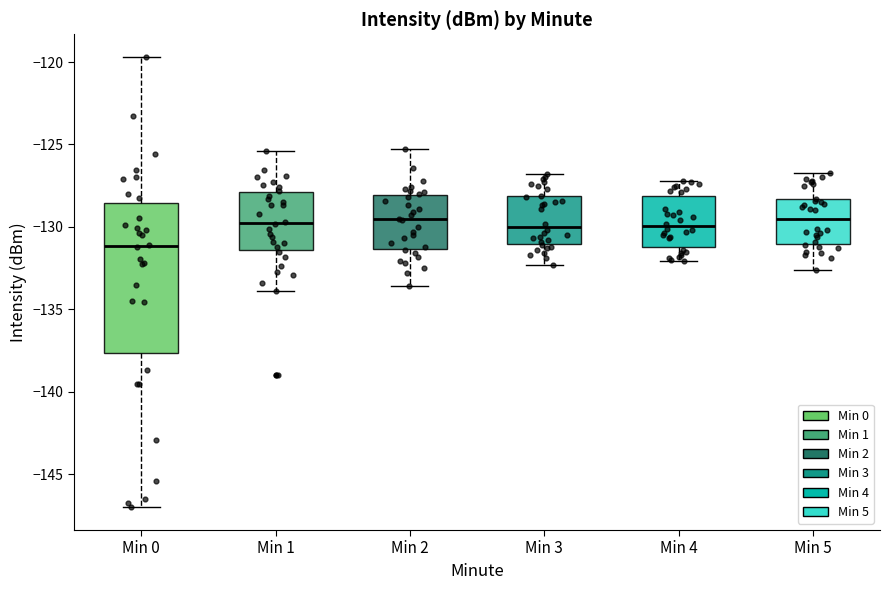

Reading left to right, transcribe this box plot: for each box, give where its median line is, the range the box spans, and where its two whiskers end, as read against the y-axis. The values are not printed on the chart, so give them approximately, as read against the axis.

Min 0: median -131.0, box -137.5 to -128.5, whiskers -147.0 to -119.5
Min 1: median -129.5, box -131.5 to -128.0, whiskers -134.0 to -125.5
Min 2: median -129.5, box -131.5 to -128.0, whiskers -133.5 to -125.5
Min 3: median -130.0, box -131.0 to -128.0, whiskers -132.5 to -127.0
Min 4: median -130.0, box -131.0 to -128.0, whiskers -132.0 to -127.0
Min 5: median -129.5, box -131.0 to -128.5, whiskers -132.5 to -126.5